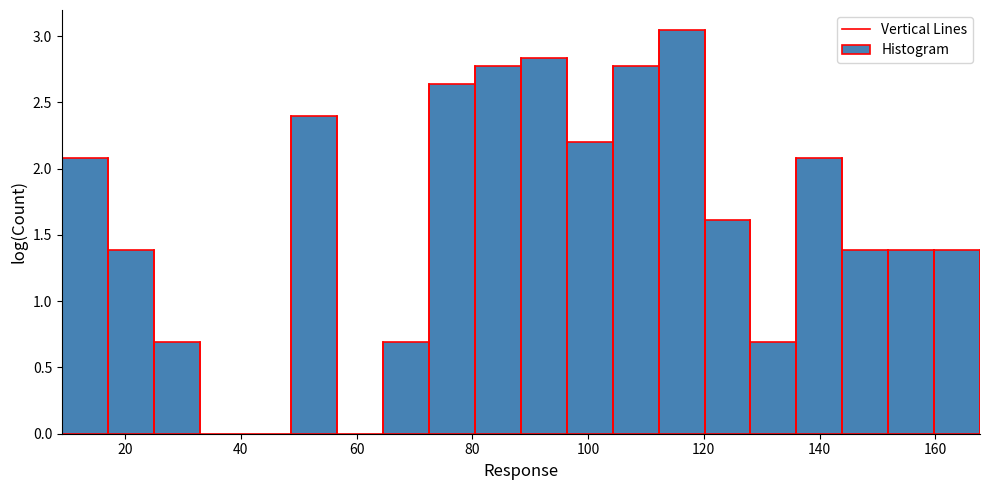

Read against the x-axis, roughly where is the centre of the tallest bar?

116